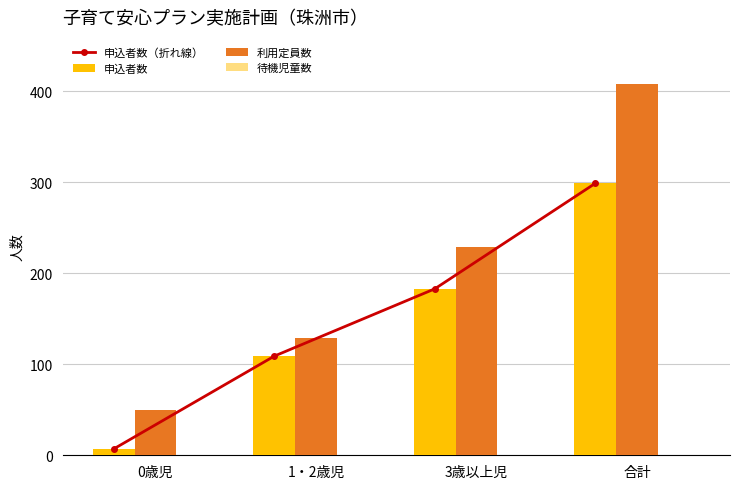

Are the bars horizontal?

No